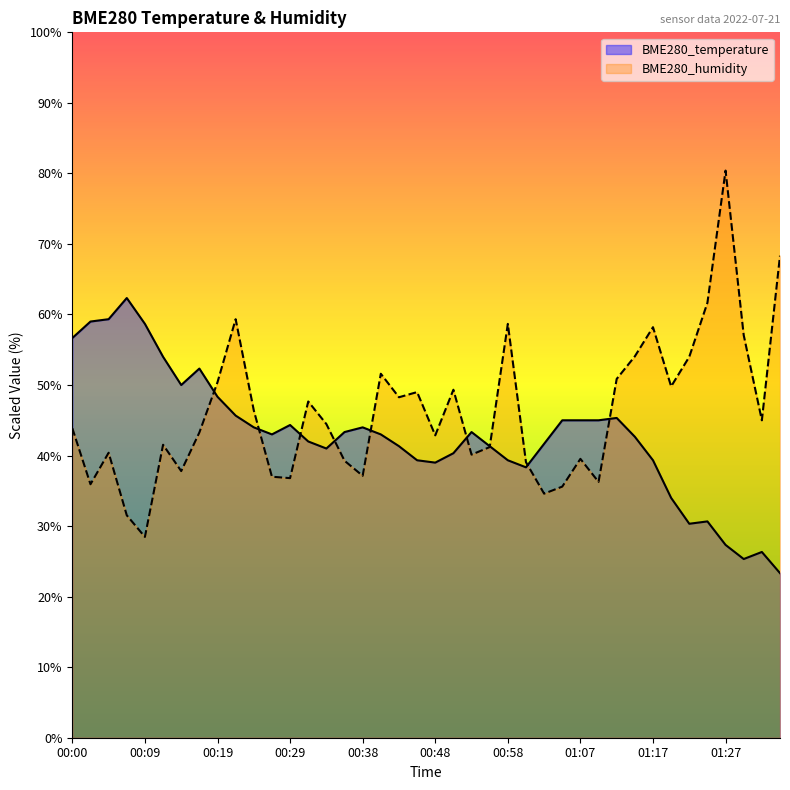

What is the difference between the BME280_humidity values at 01:17 and 00:41?

6.6